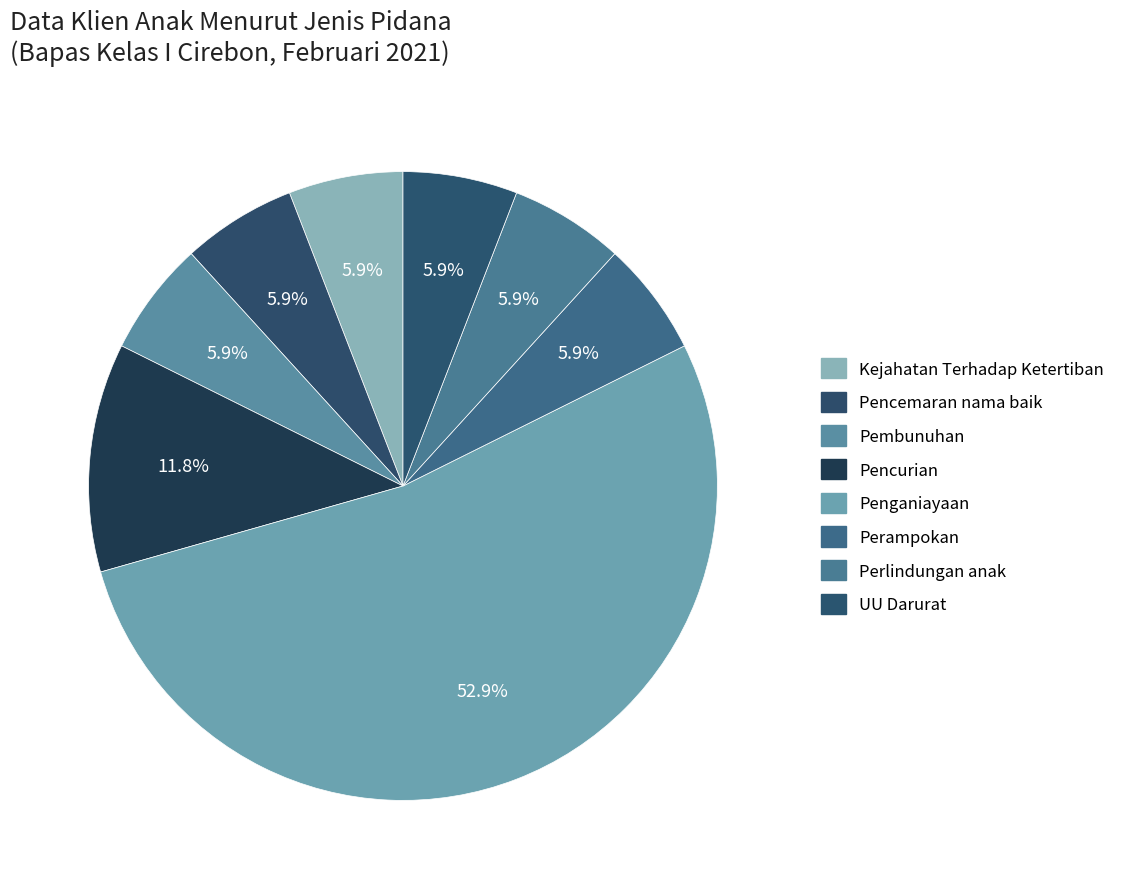

Does Penganiayaan account for over 50% of the chart?

Yes